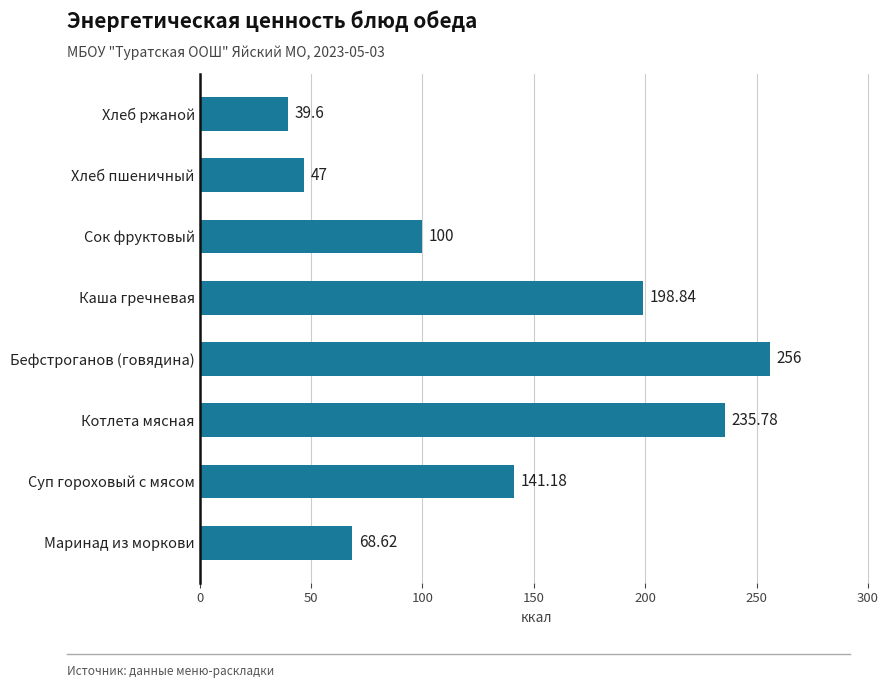

Are the bars grouped side by side (vs. stacked)?

No